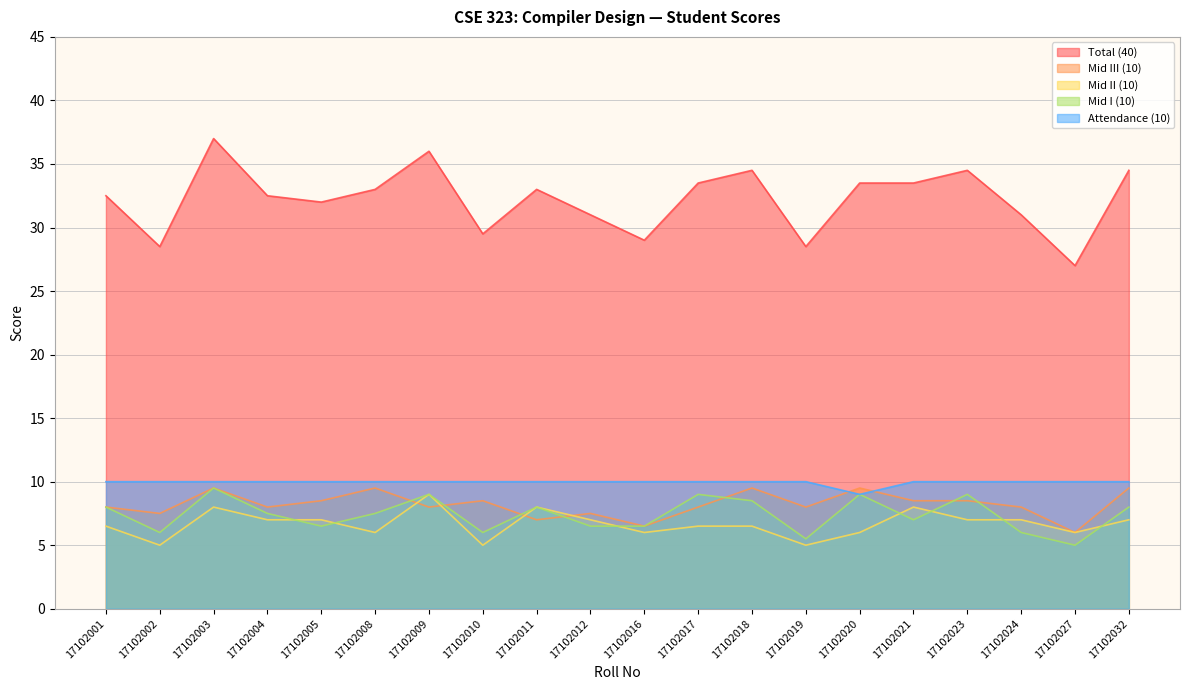

What is the value of the Total (40) point at the 11th from the left?

29.0